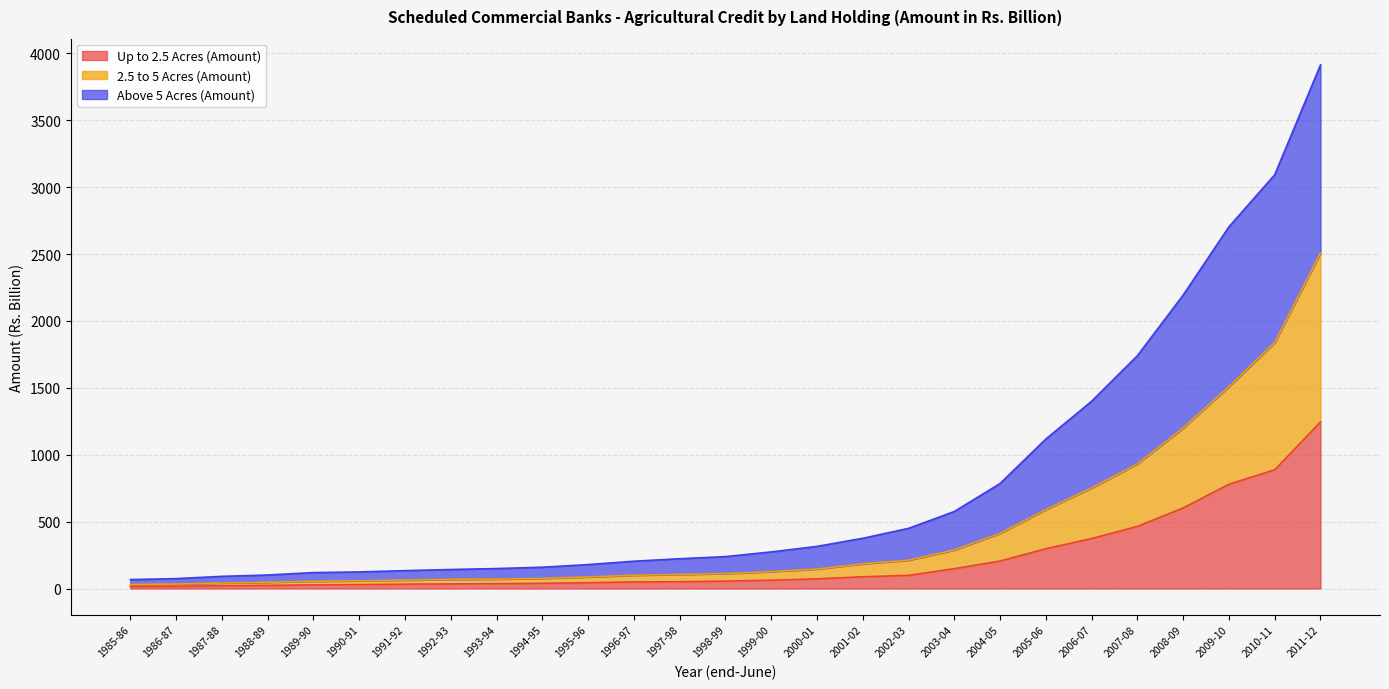

Between 1989-90 and 2009-10, which series saw the biggest shift?

Above 5 Acres (Amount)